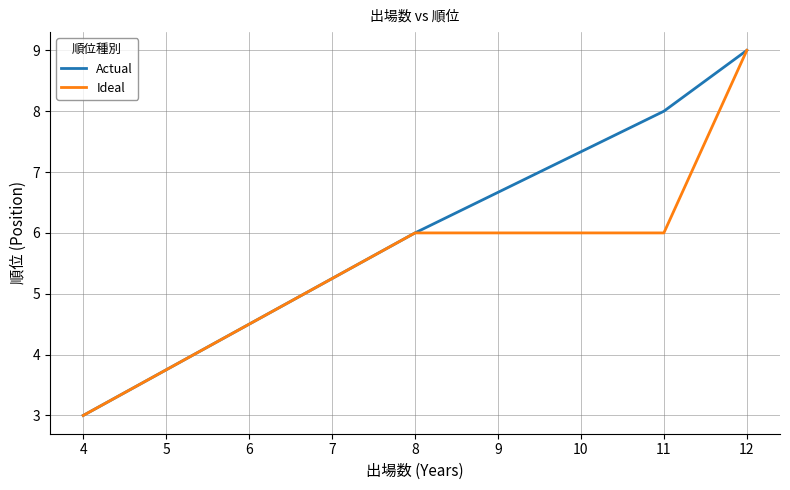

What is the highest value of the Ideal series?

9